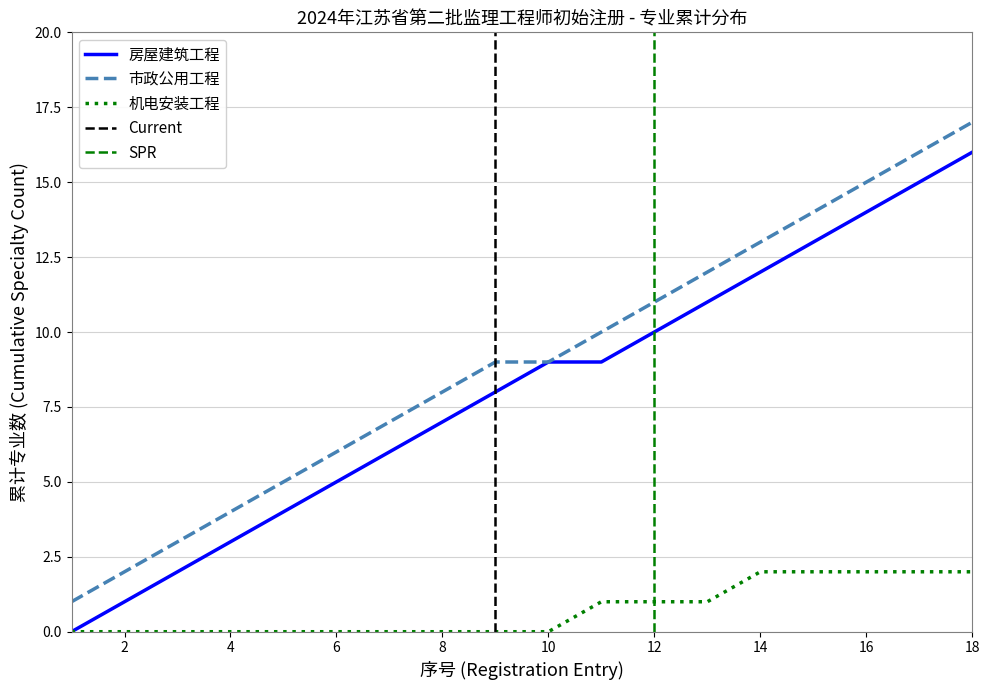

Is it true that 房屋建筑工程 equals 5 at 3?

False